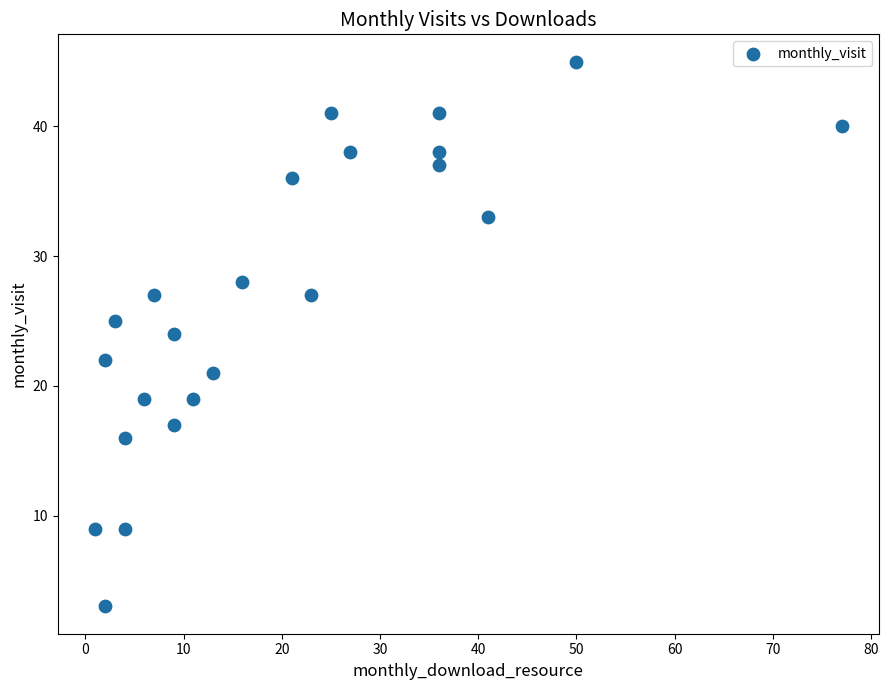

What is the range of Y values (max minus min)?

42